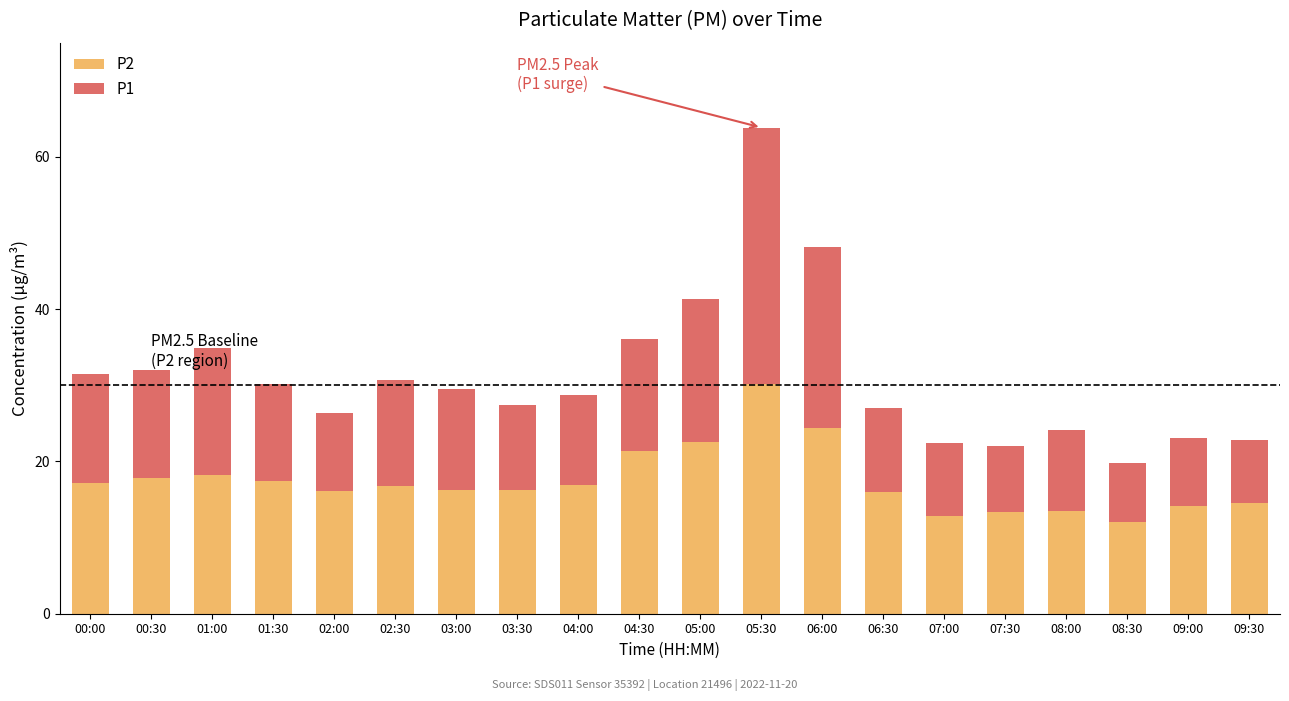

What are all the series names shown in the legend?

P2, P1